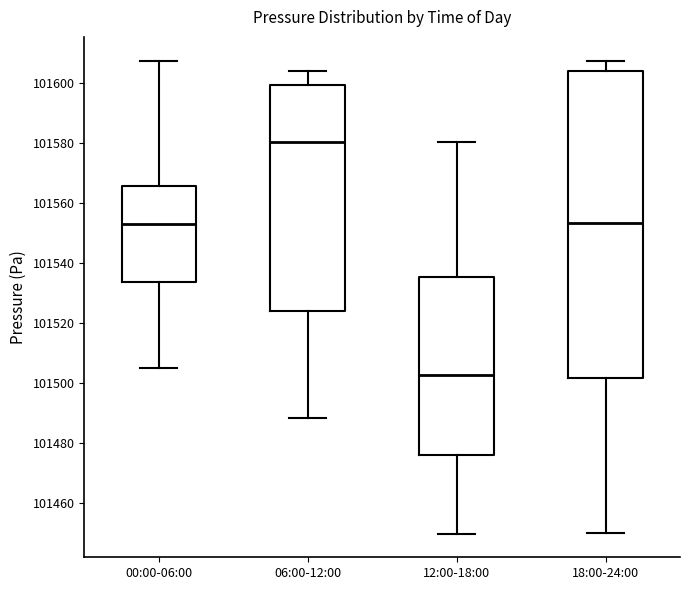

Reading left to right, transcribe this box plot: for each box, give where its median line is, the range the box spans, and where its two whiskers end, as read against the y-axis. The values are not printed on the chart, so give them approximately, as read against the axis.

00:00-06:00: median 101554, box 101534 to 101566, whiskers 101504 to 101608
06:00-12:00: median 101580, box 101524 to 101600, whiskers 101488 to 101604
12:00-18:00: median 101502, box 101476 to 101536, whiskers 101450 to 101580
18:00-24:00: median 101554, box 101502 to 101604, whiskers 101450 to 101608